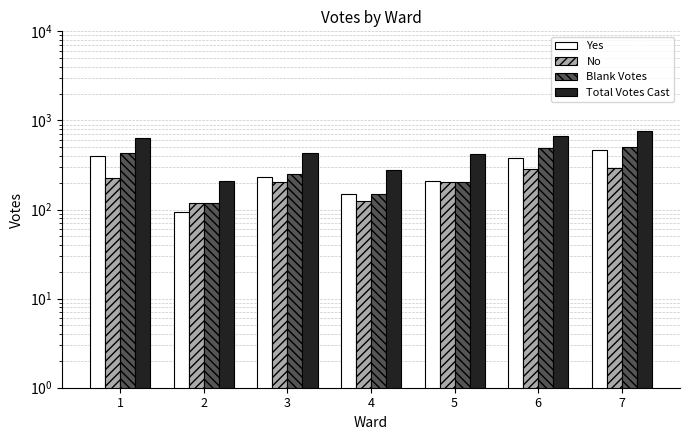

Reading left to right, transcribe all the data shown in this chart.

Yes: 401	93	232	149	211	379	465
No: 226	117	204	126	204	286	290
Blank Votes: 430	118	253	148	202	491	504
Total Votes Cast: 627	210	436	275	415	665	755